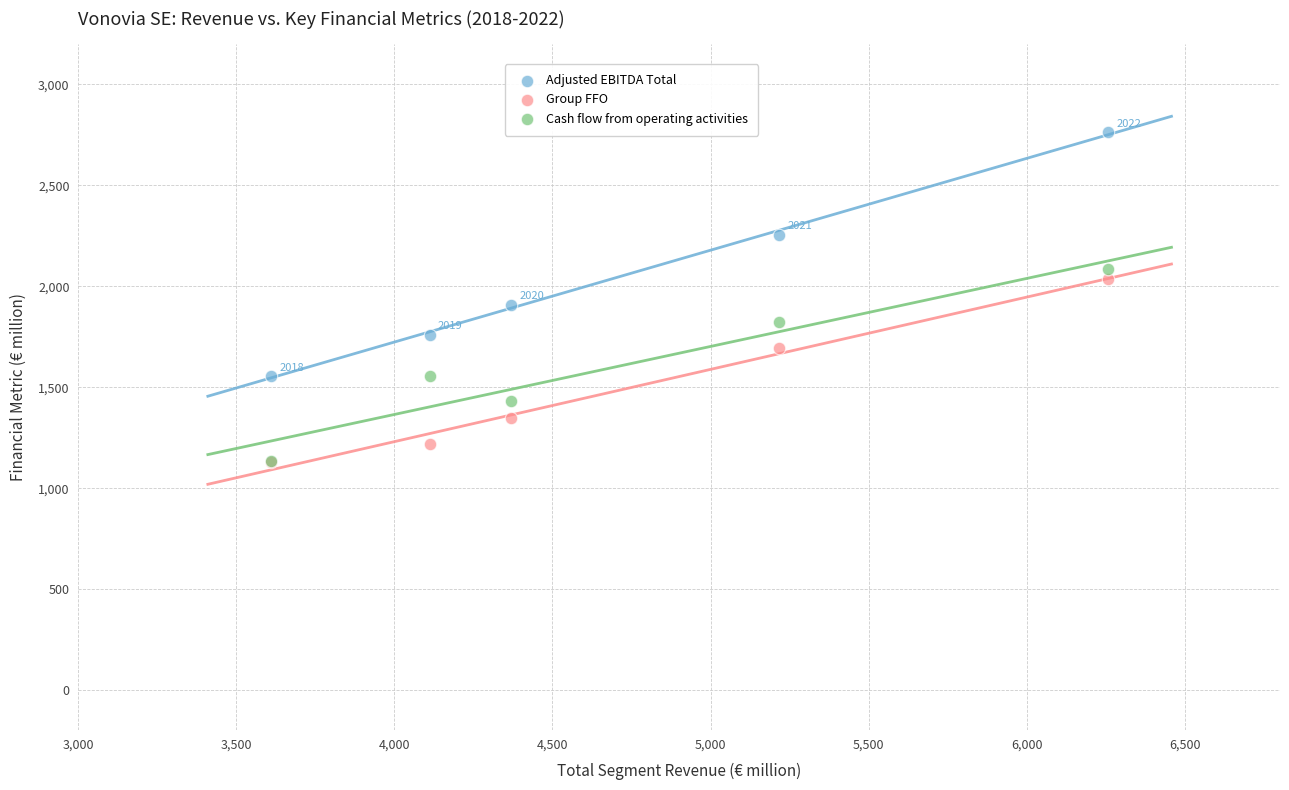

Across all series, what Y value is closest to 1947?

1909.8